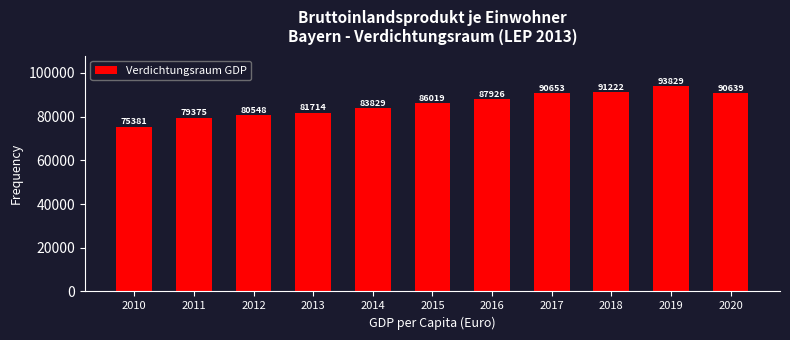

Reading right to left, transcribe all the data shown in this chart.

2020=90639	2019=93829	2018=91222	2017=90653	2016=87926	2015=86019	2014=83829	2013=81714	2012=80548	2011=79375	2010=75381